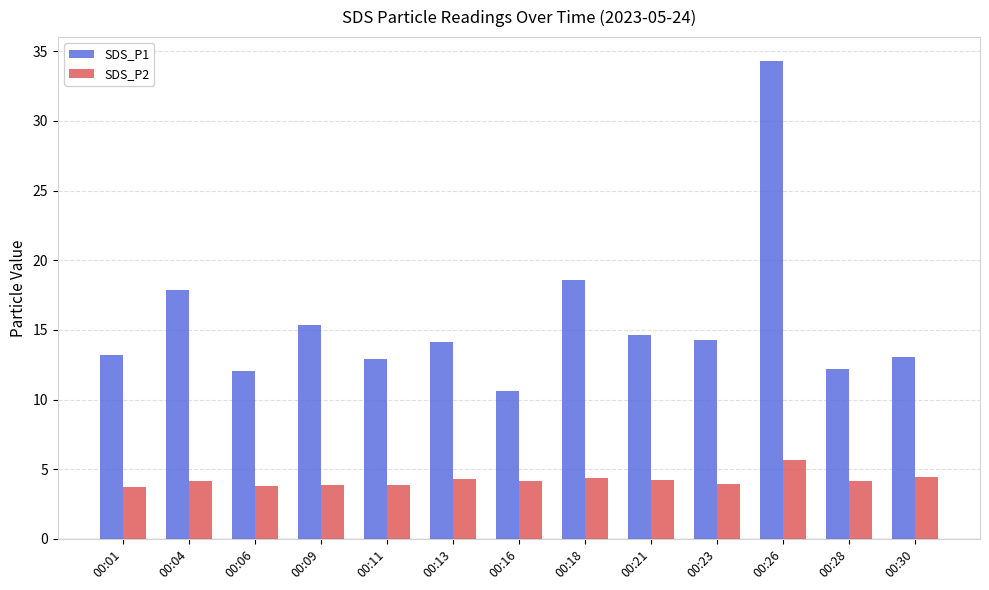

How many distinct data groups are displayed?

2